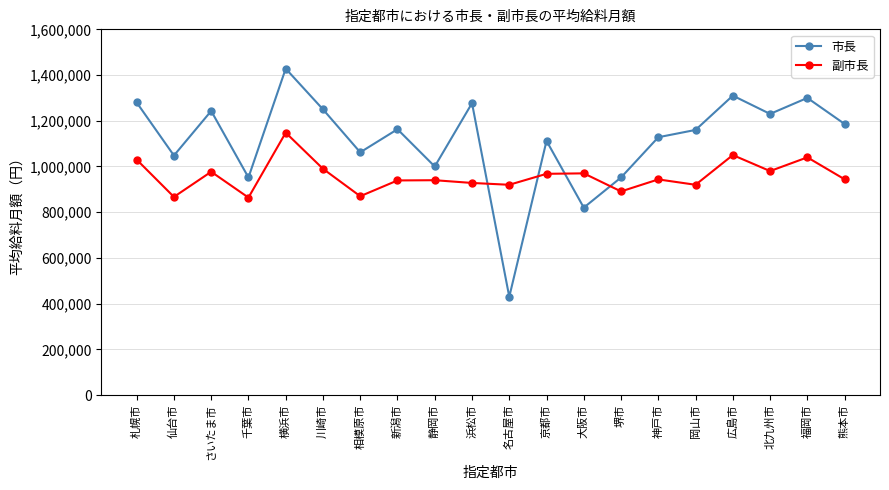

How many times do 副市長 and 市長 cross each other?

4